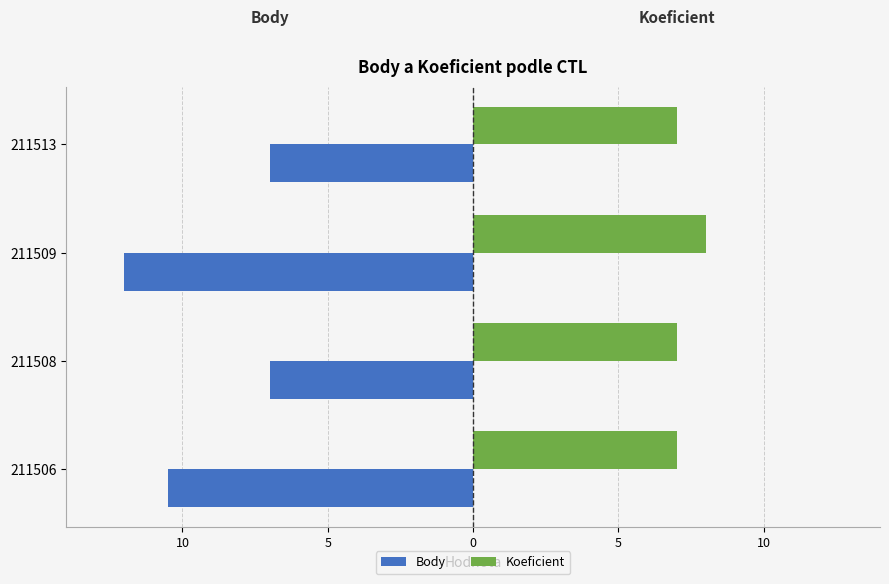

What are all the series names shown in the legend?

Body, Koeficient